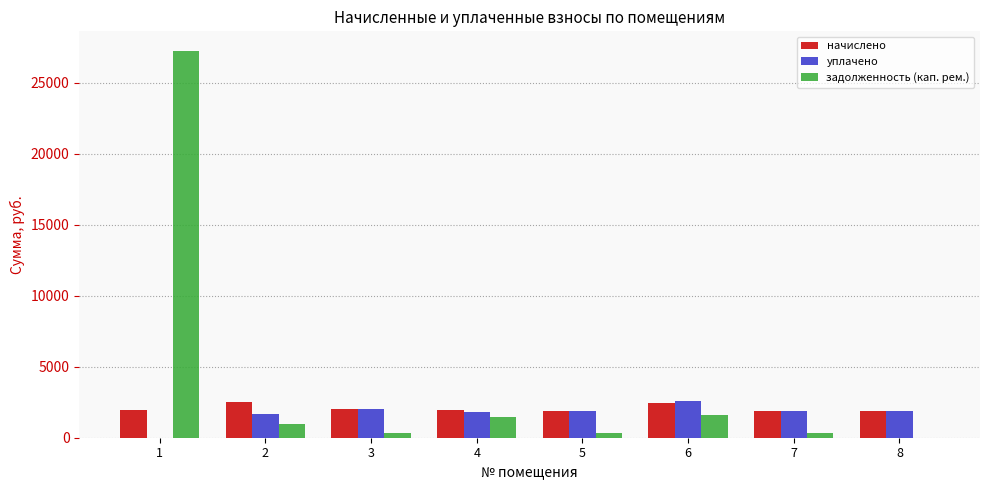

Which series has the largest total across all categories?

задолженность (кап. рем.)